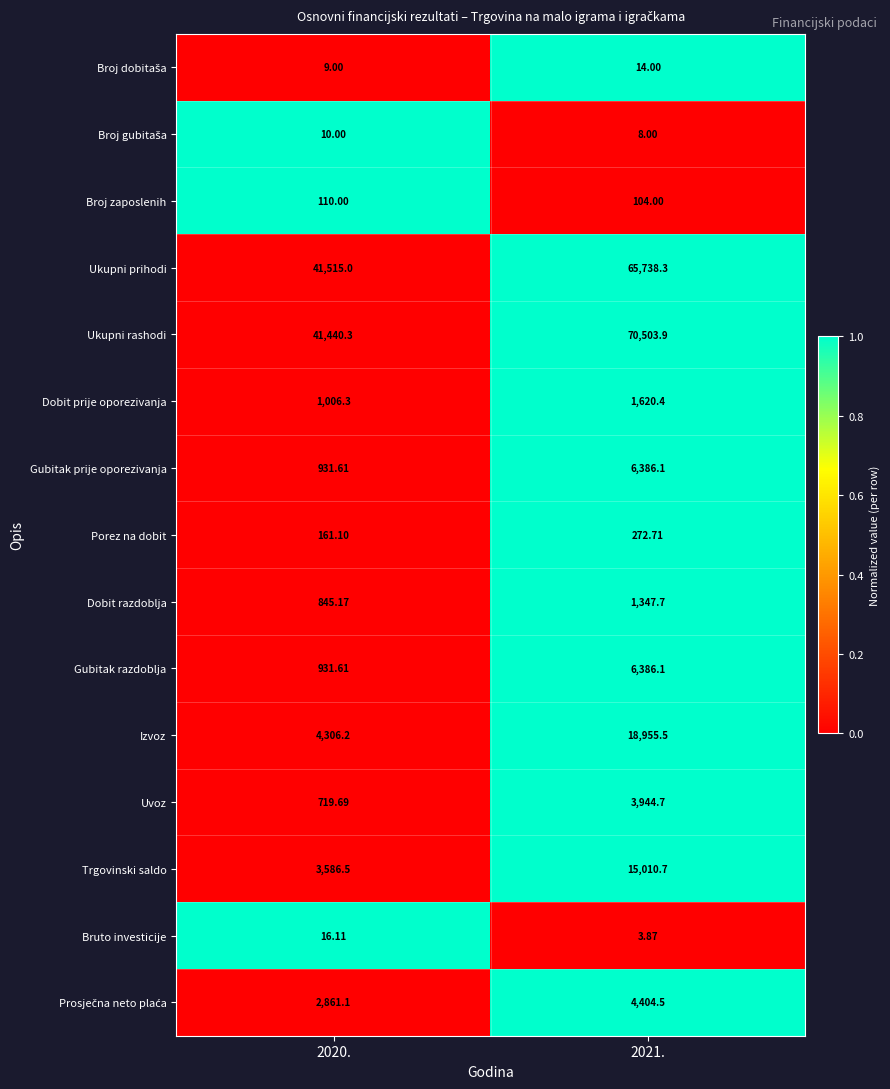

Which series has the largest total across all categories?

Ukupni rashodi